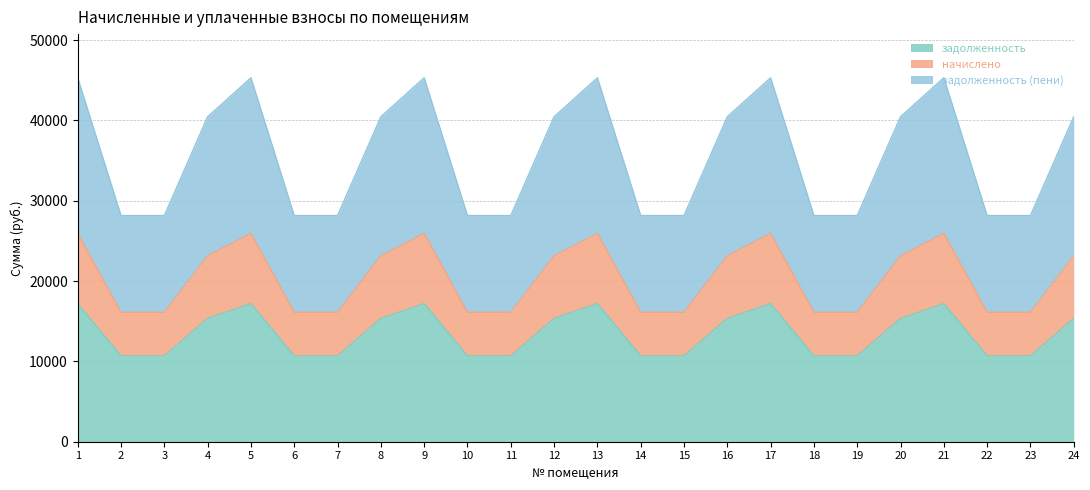

What is the value of the начислено point at the 23rd from the left?

16113.1